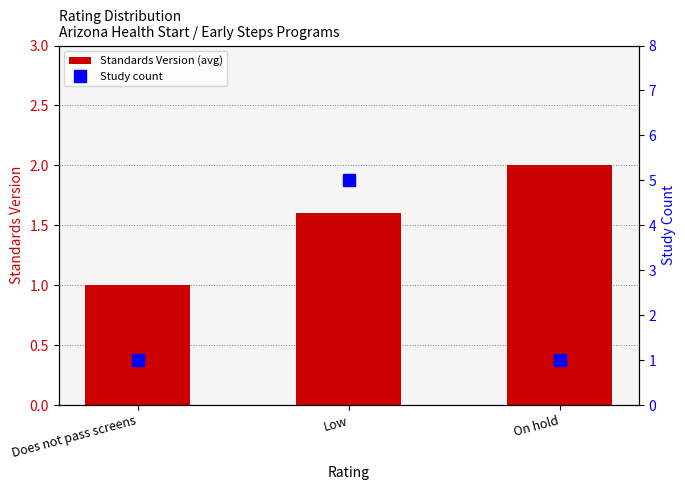

How many data points in Standards Version (avg) are above 1?

2